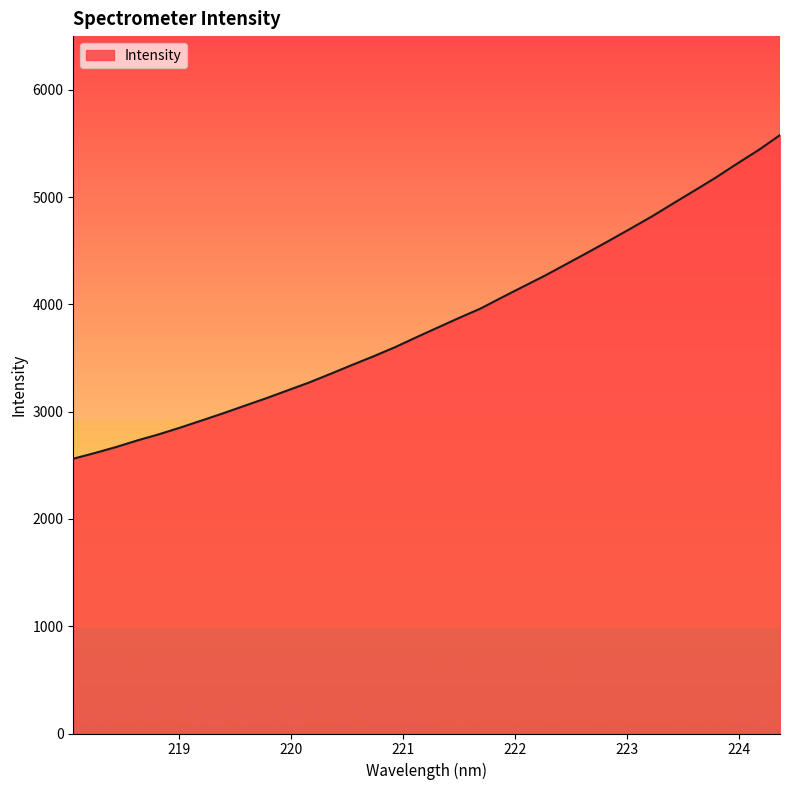

What is the minimum value shown in the chart?

2561.0